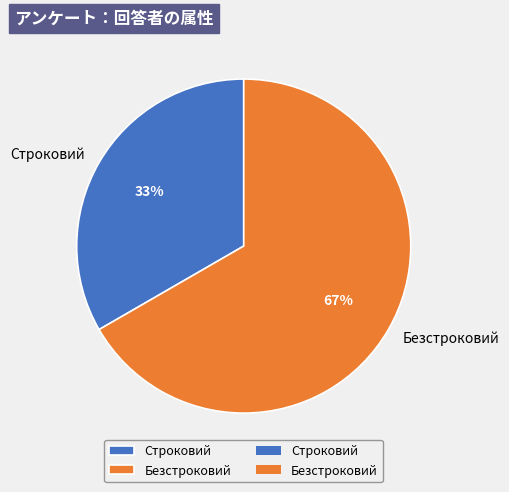

Is the sum of Строковий and Безстроковий greater than half?

Yes